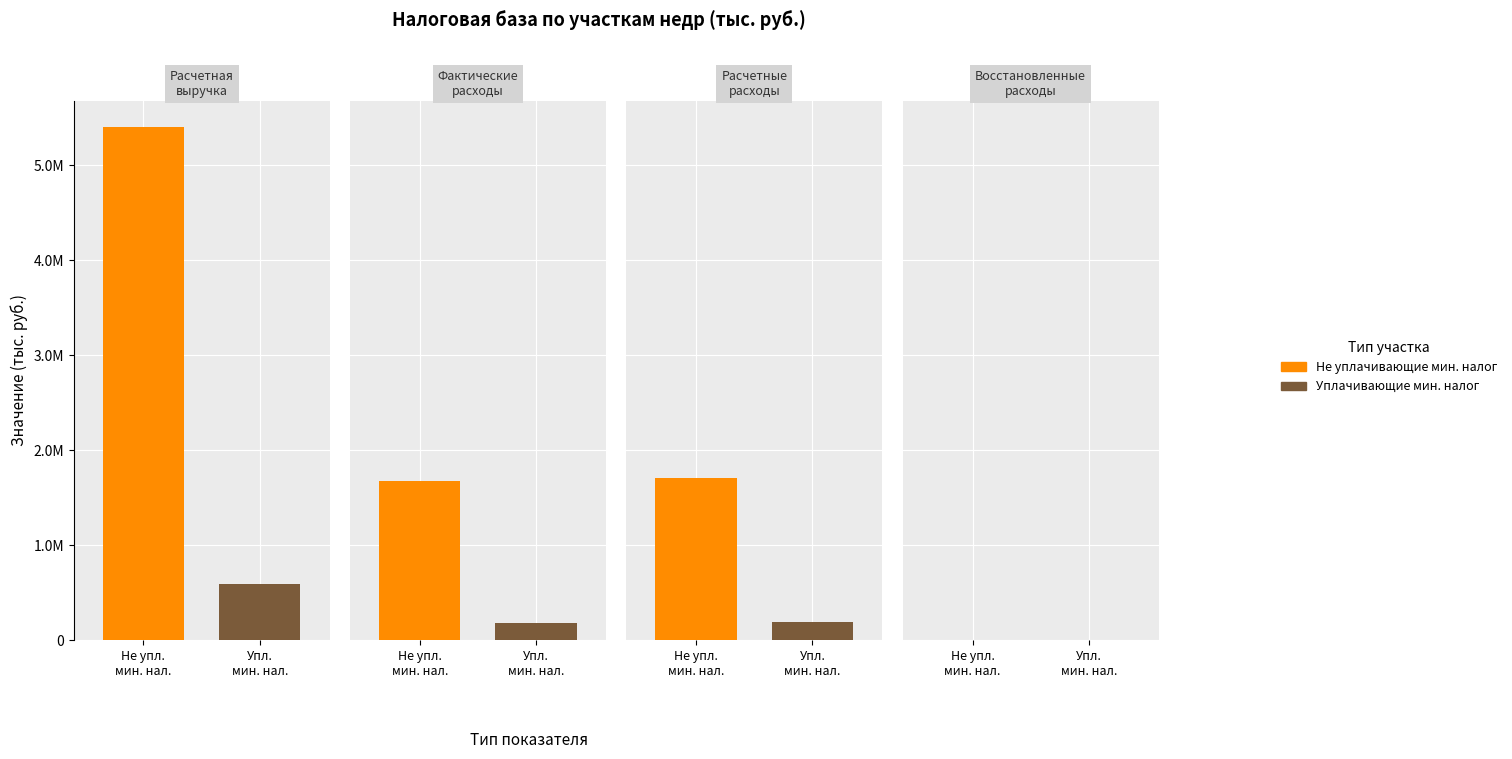

True or false: Прибыльные участки недр, уплачивающие has a value of 278232 at Расчетные расходы.

False